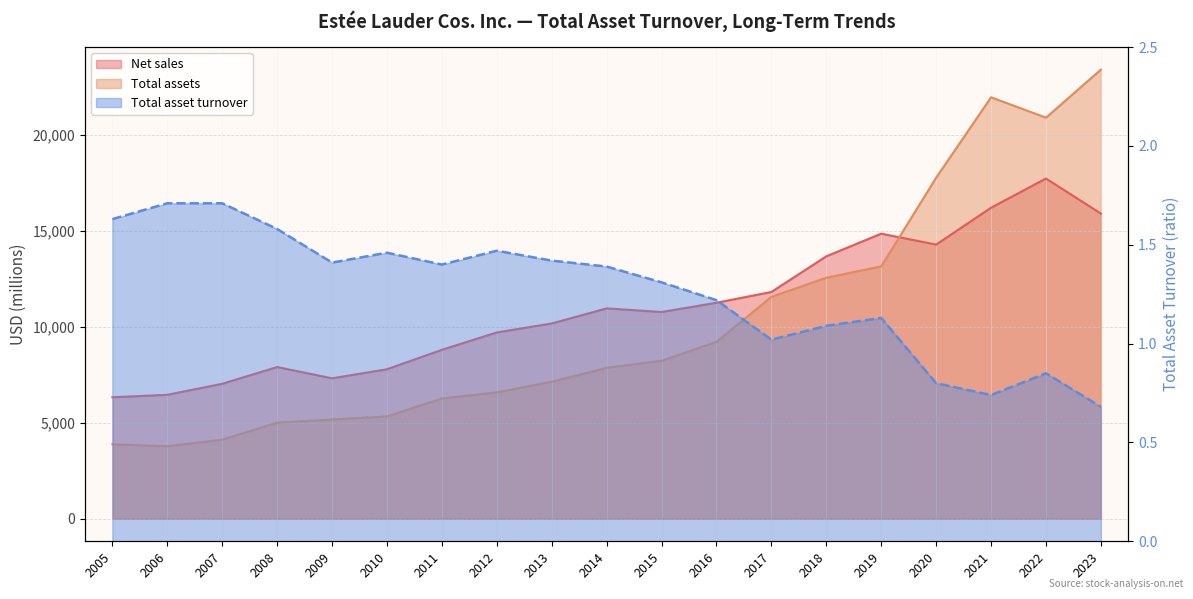

How many categories are shown in the chart?

19